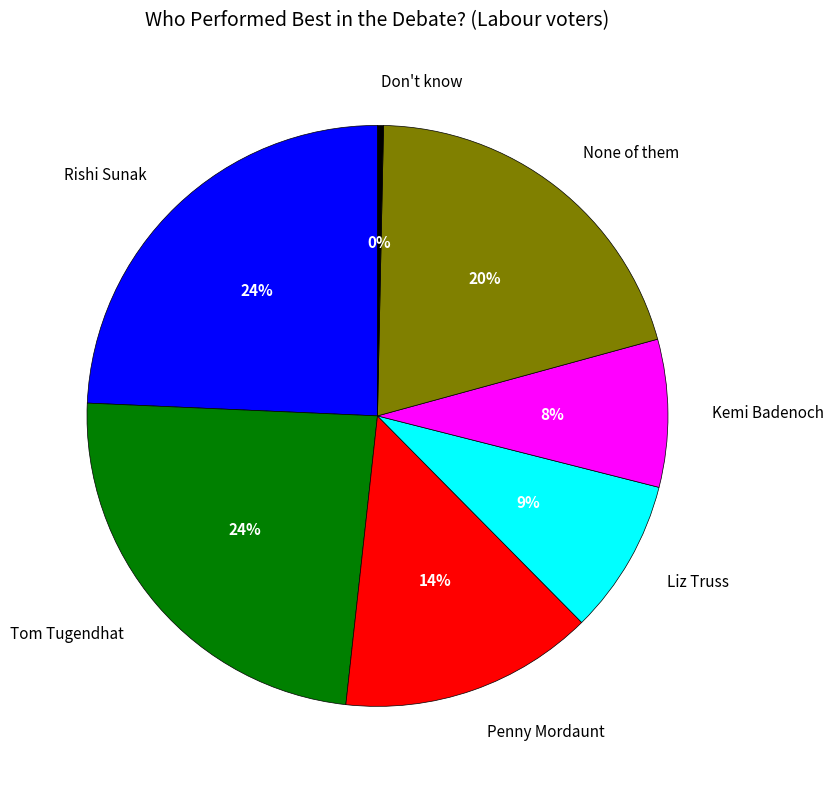

To the nearest percent, what is the difference between the largest and smallest slice percentages?

24%